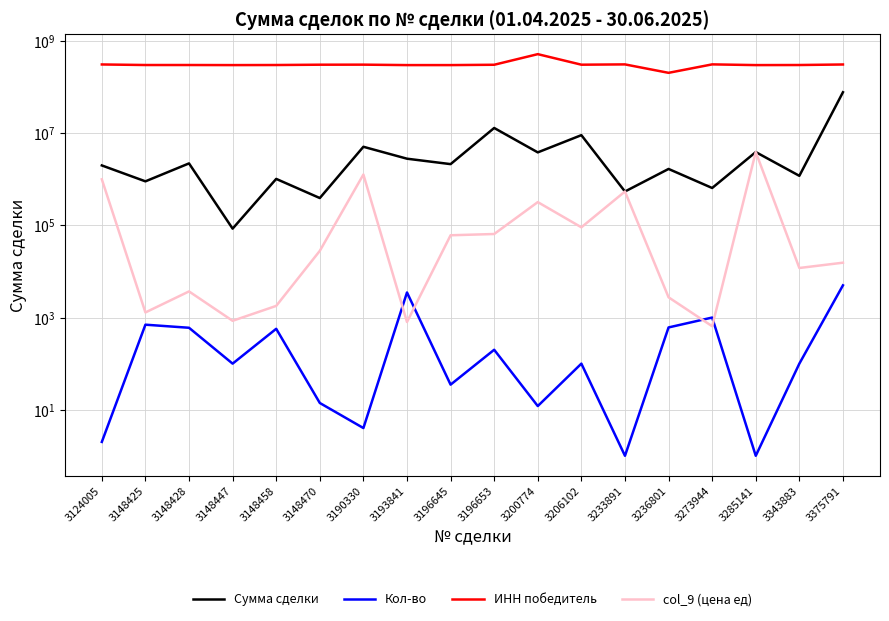

Is the value of ИНН победитель at 3193841 greater than the value of Сумма сделки at 3206102?

Yes